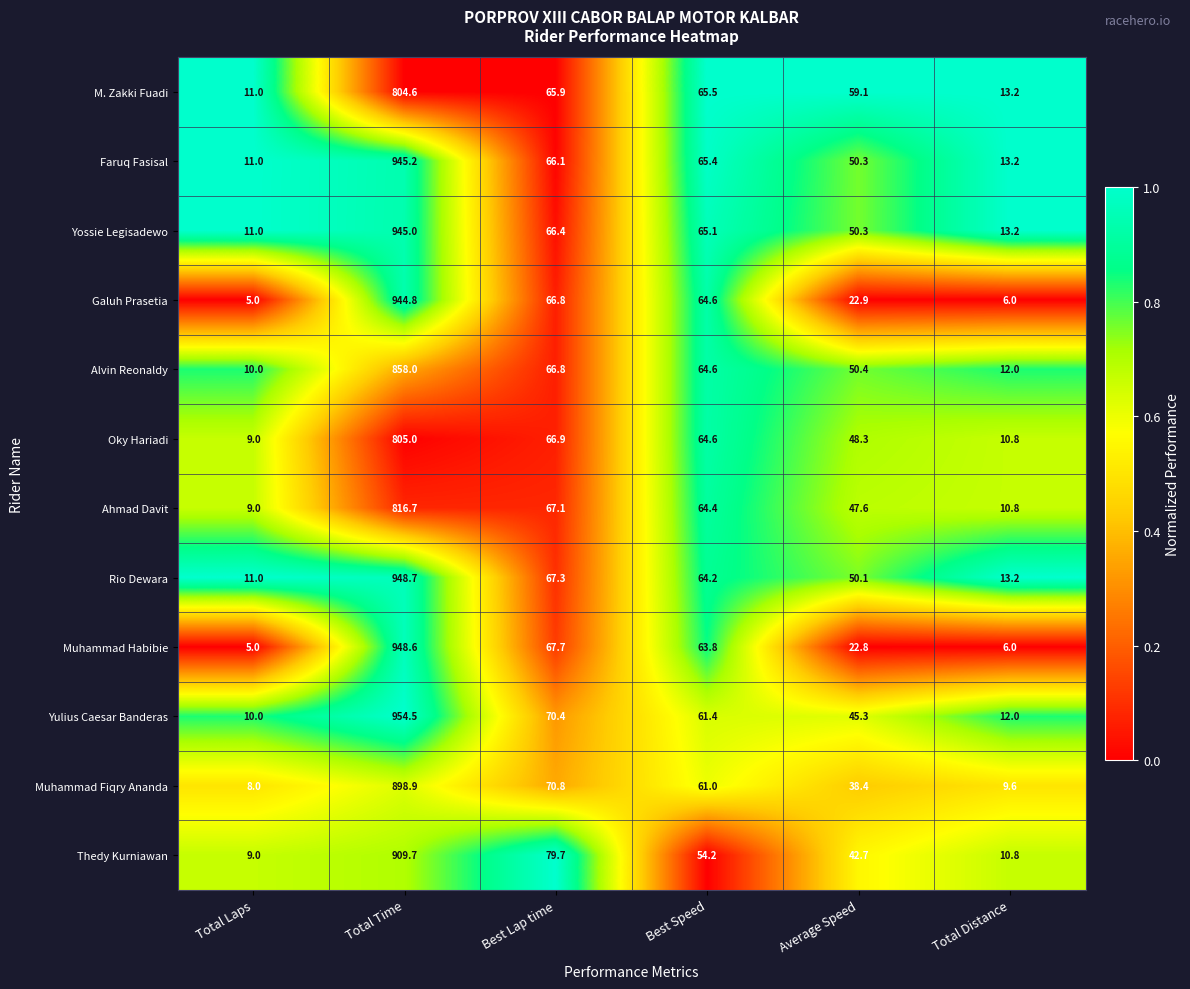

At which category is the sum across all series the highest?

Total Time